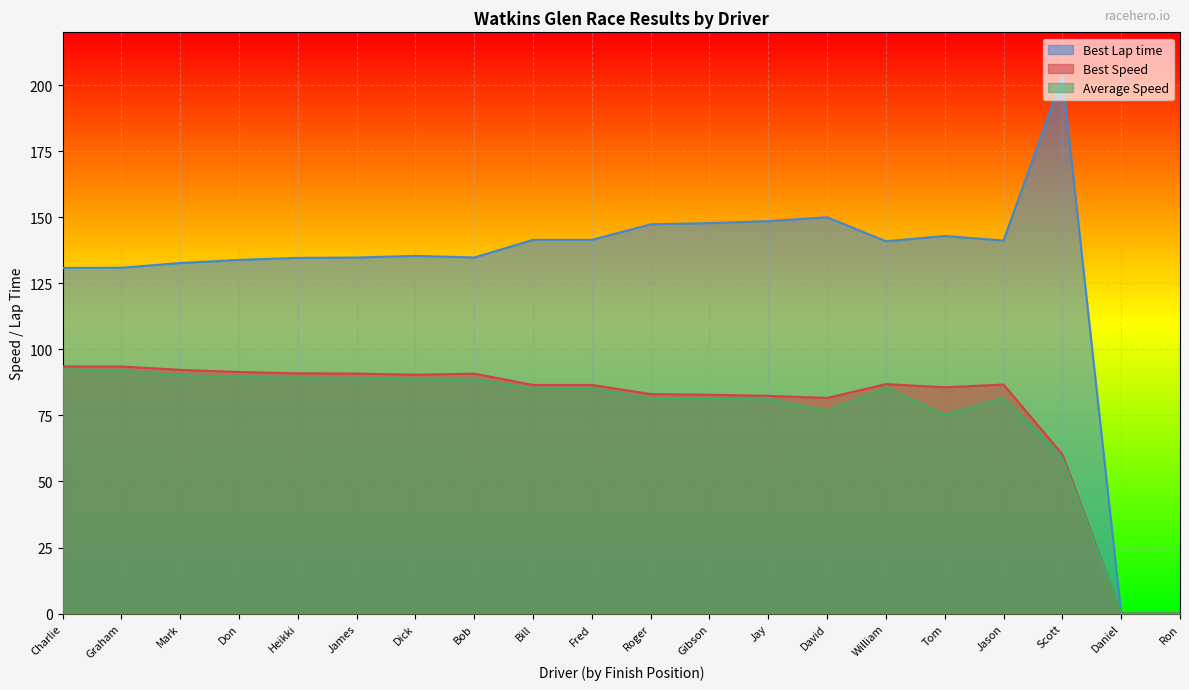

Where is Average Speed nearest to the value 46?

Scott